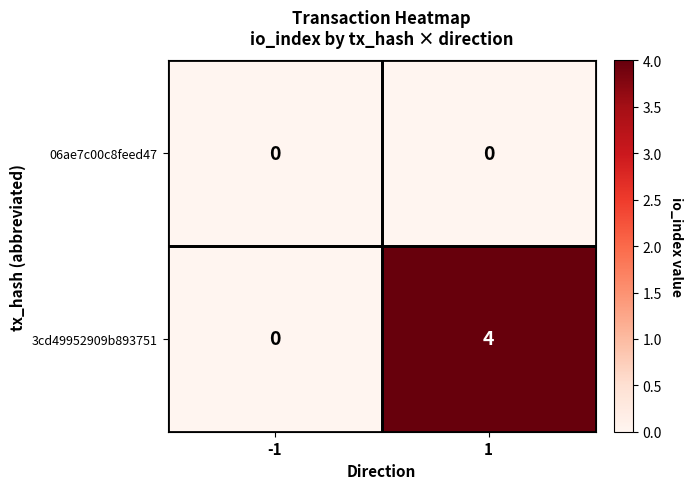

Which series has the largest range (max minus min)?

3cd49952909b893751